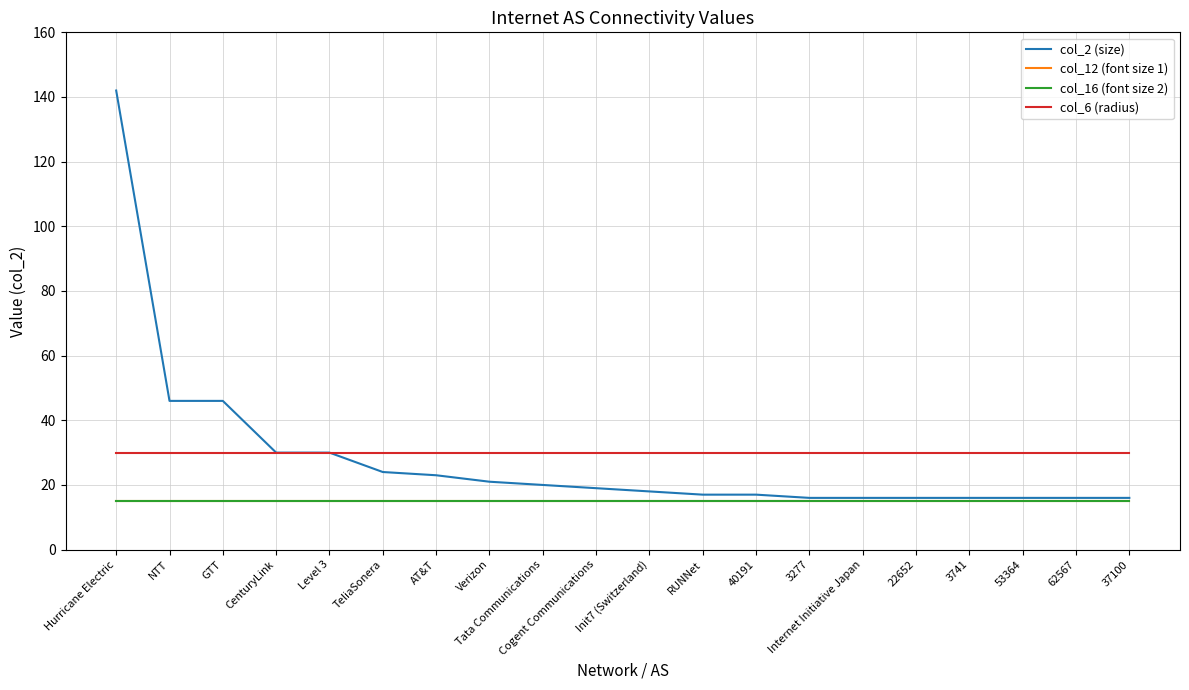

At which label is col_2 (size) closest to 79?

NTT